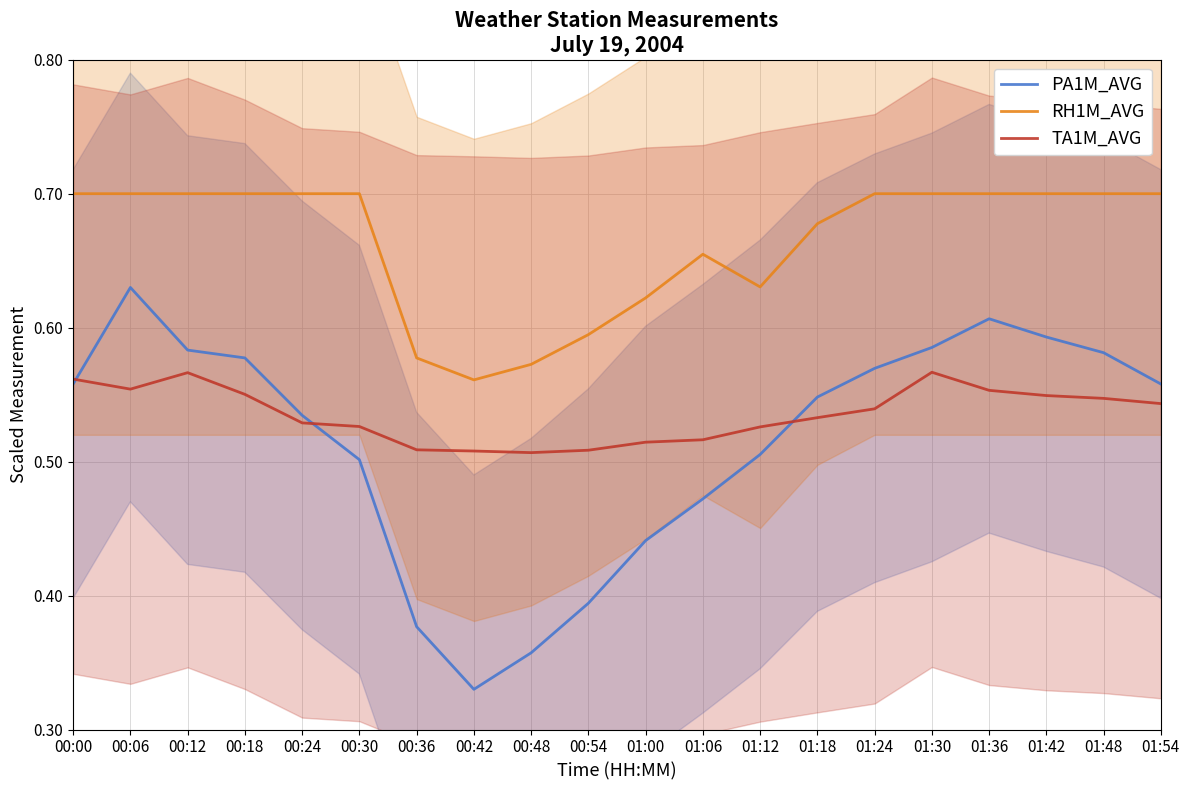

True or false: PA1M_AVG has a value of 1.0 at 00:12.

False